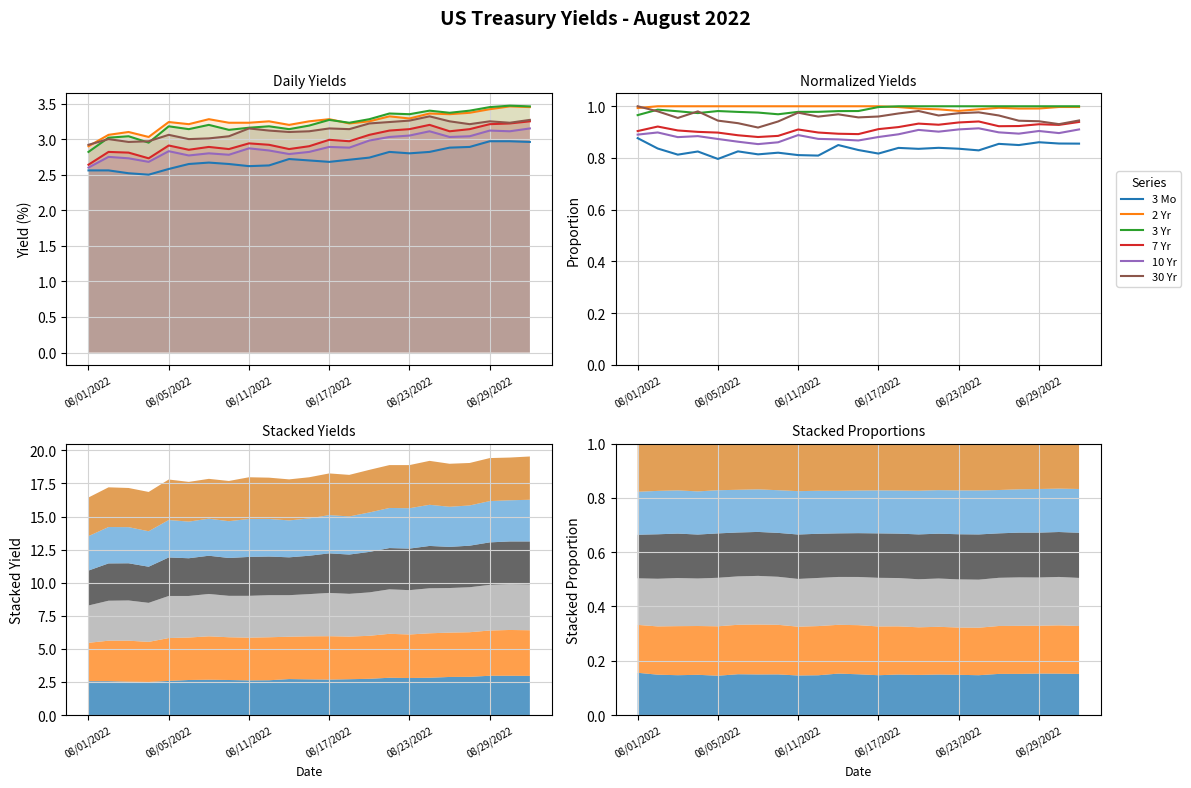

What is the total value across all series at 10?

5.6